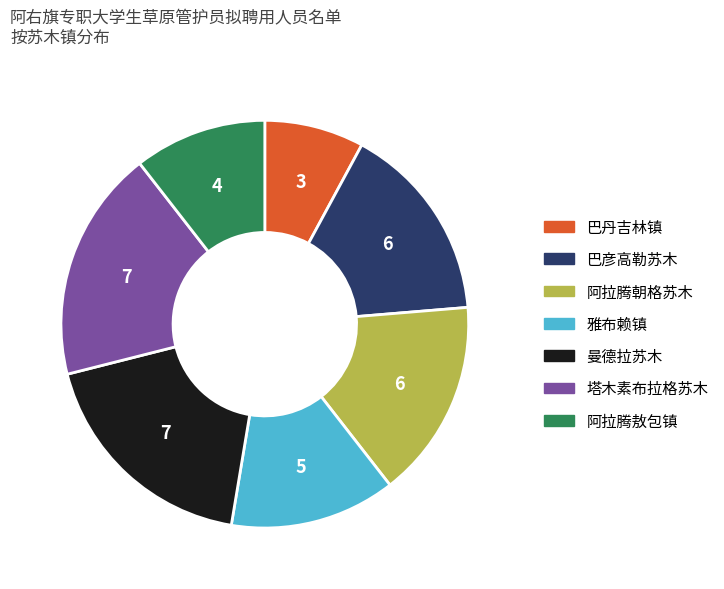

How many slices are in this pie chart?

7